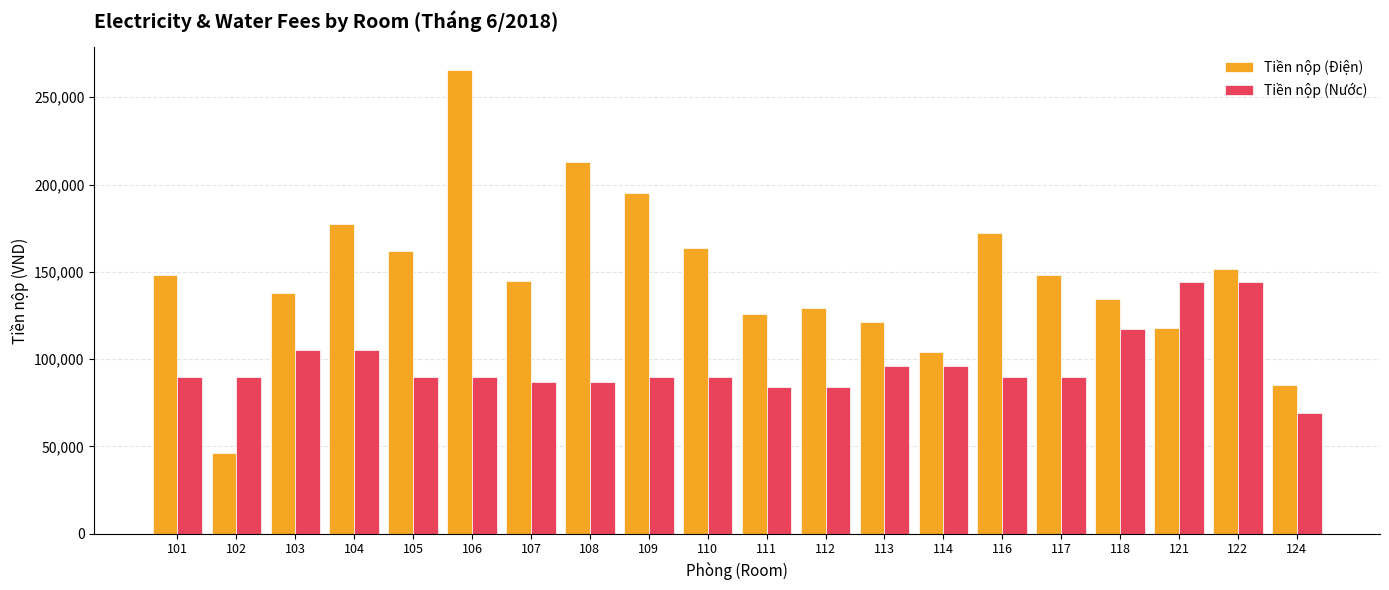

Reading right to left, transcribe all the data shown in this chart.

Tiền nộp (Điện): 85200	151650	117570	134610	148240	172150	103940	120980	129500	126090	163570	195030	212630	144830	265430	161870	177430	138020	46010	148240
Tiền nộp (Nước): 69000	144000	144000	117000	90000	90000	96000	96000	84000	84000	90000	90000	87000	87000	90000	90000	105000	105000	90000	90000